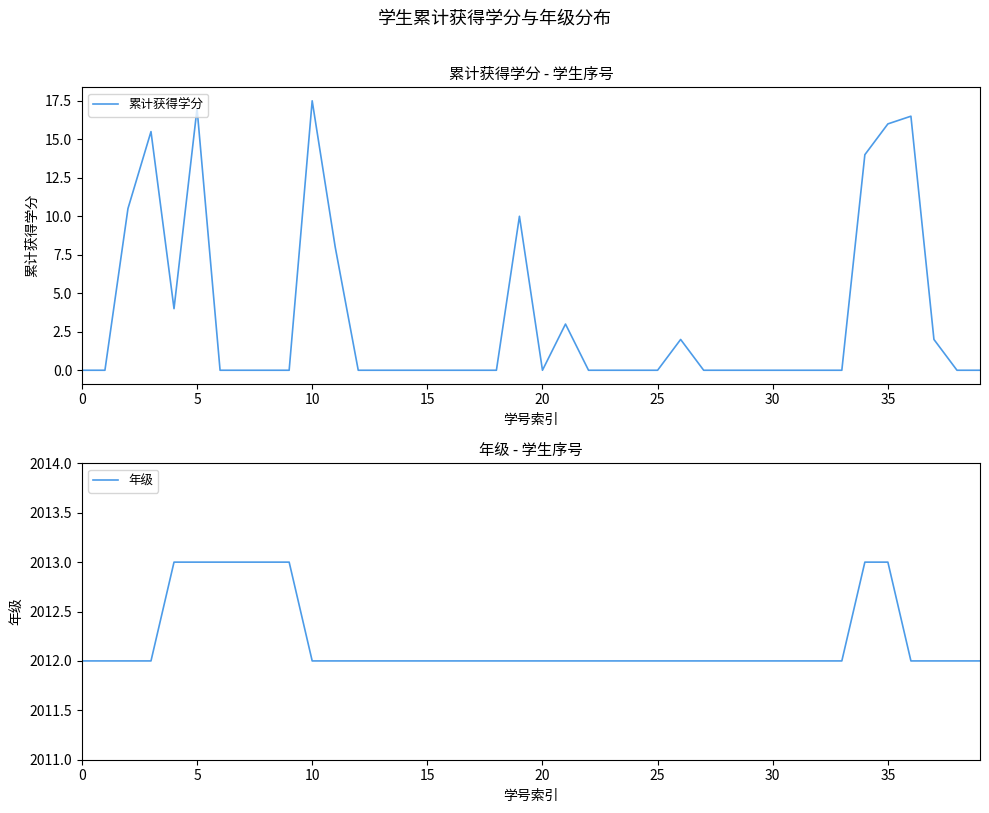

True or false: 年级 has more than 1 interior local peaks.

False